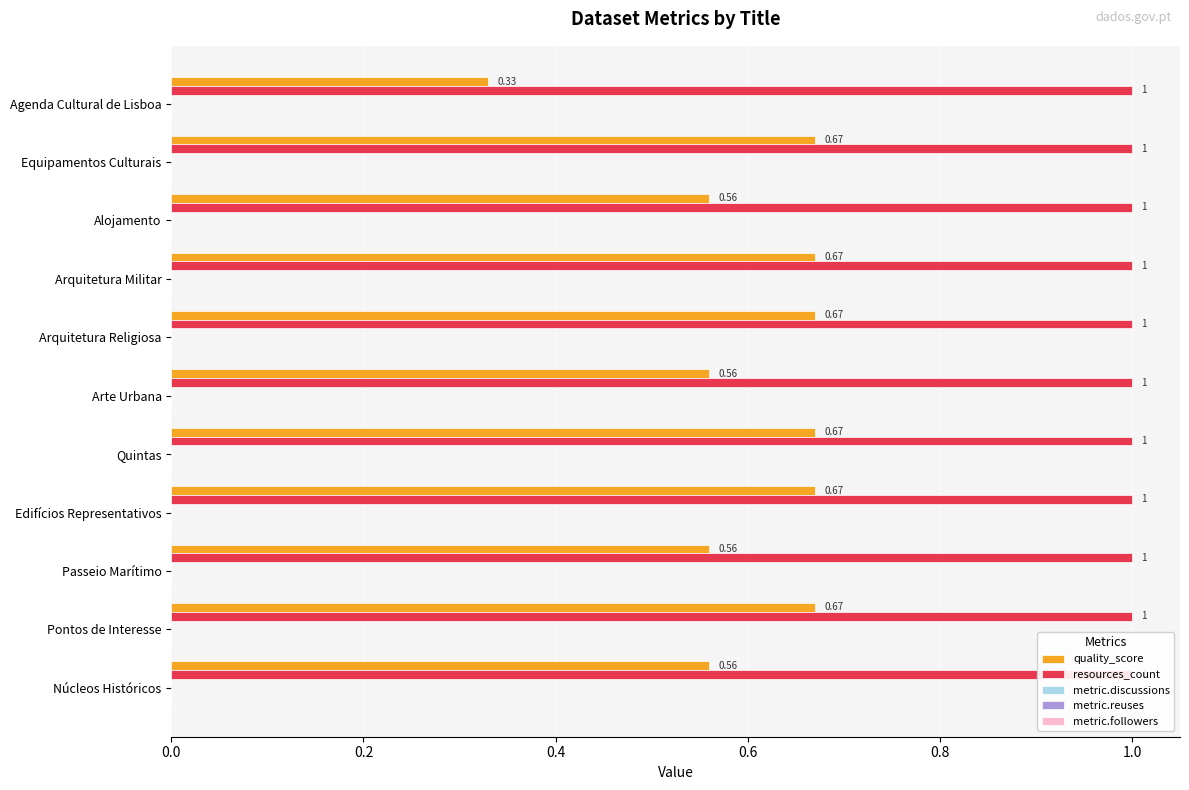

The resources_count series shows 0.1 at 0.2. True or false?

False